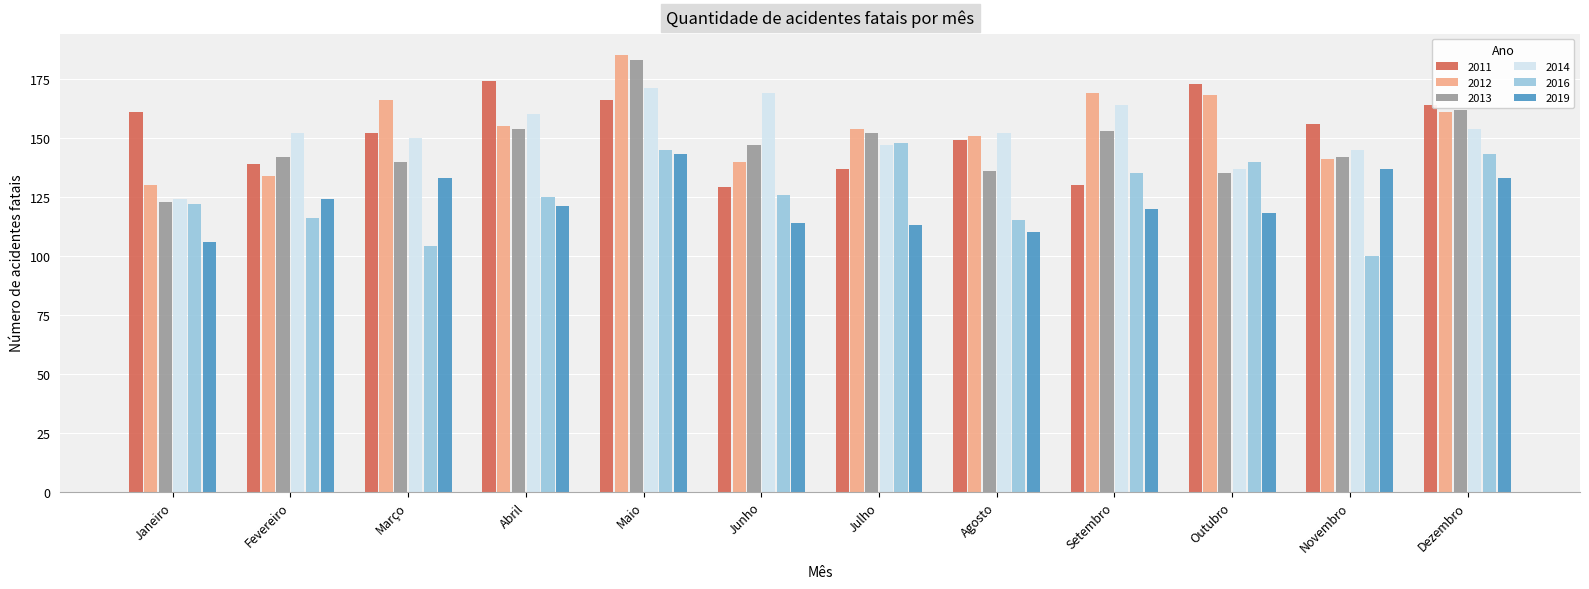

True or false: 2014 has a value of 57 at Outubro.

False